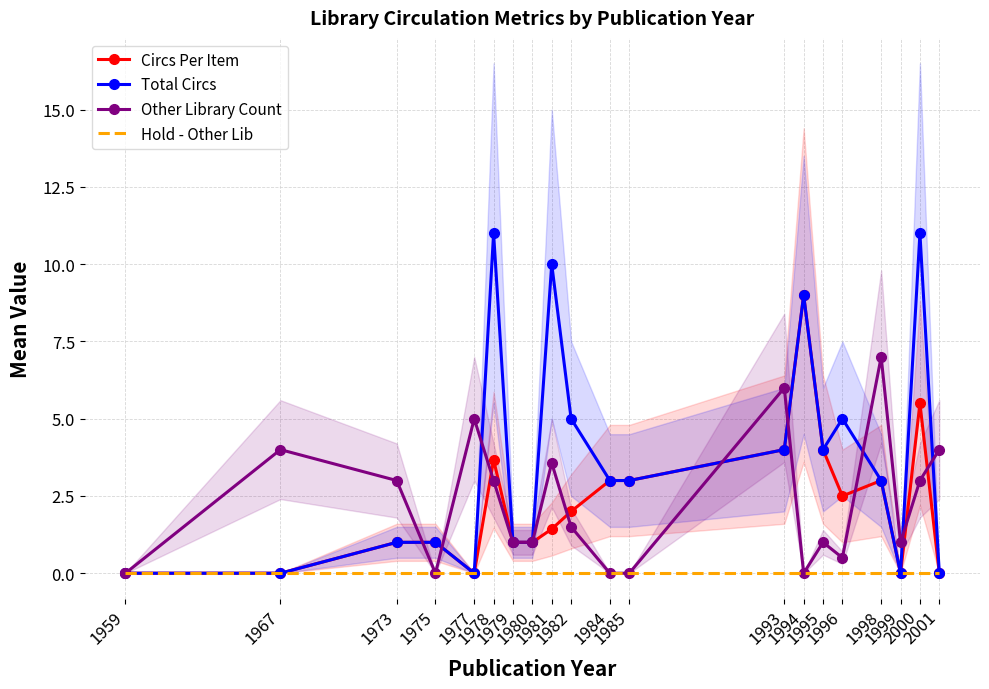

What is the maximum value for Circs Per Item?

9.0